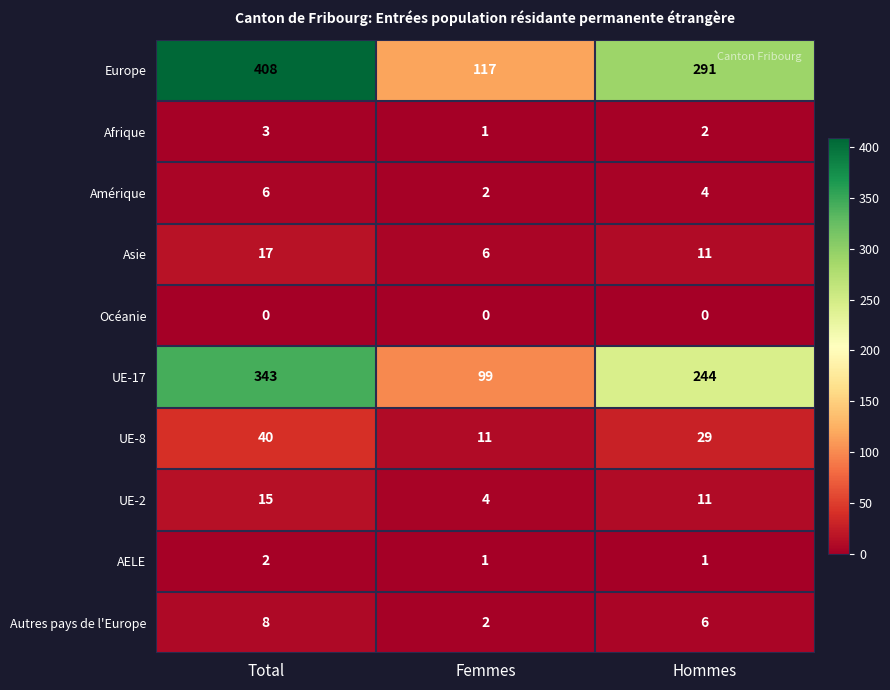

Which category has the highest value in the UE-17 series?

Total